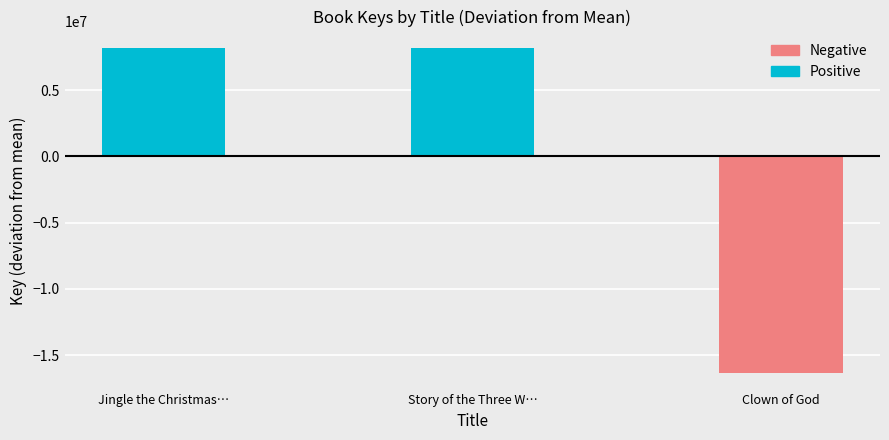

Count the number of values greater than 167710290.

1